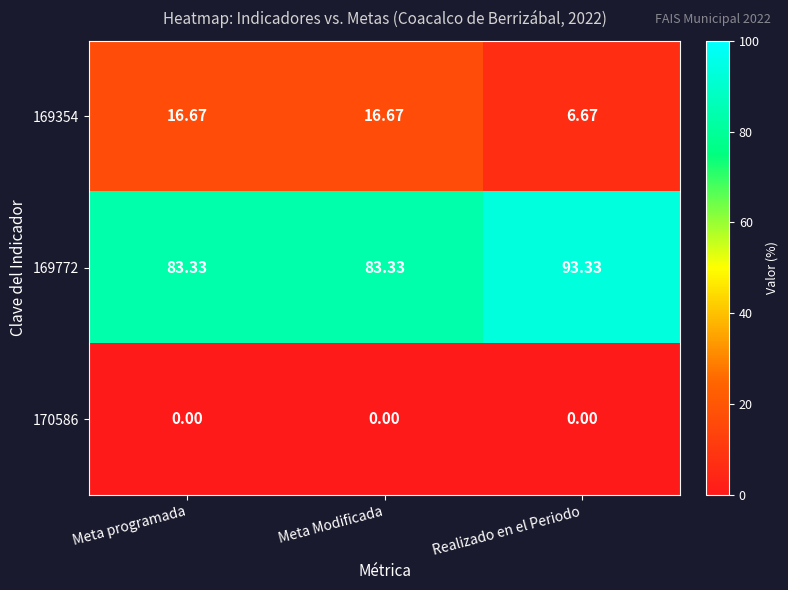

What is the difference between the highest and lowest values at Realizado en el Periodo?

93.3